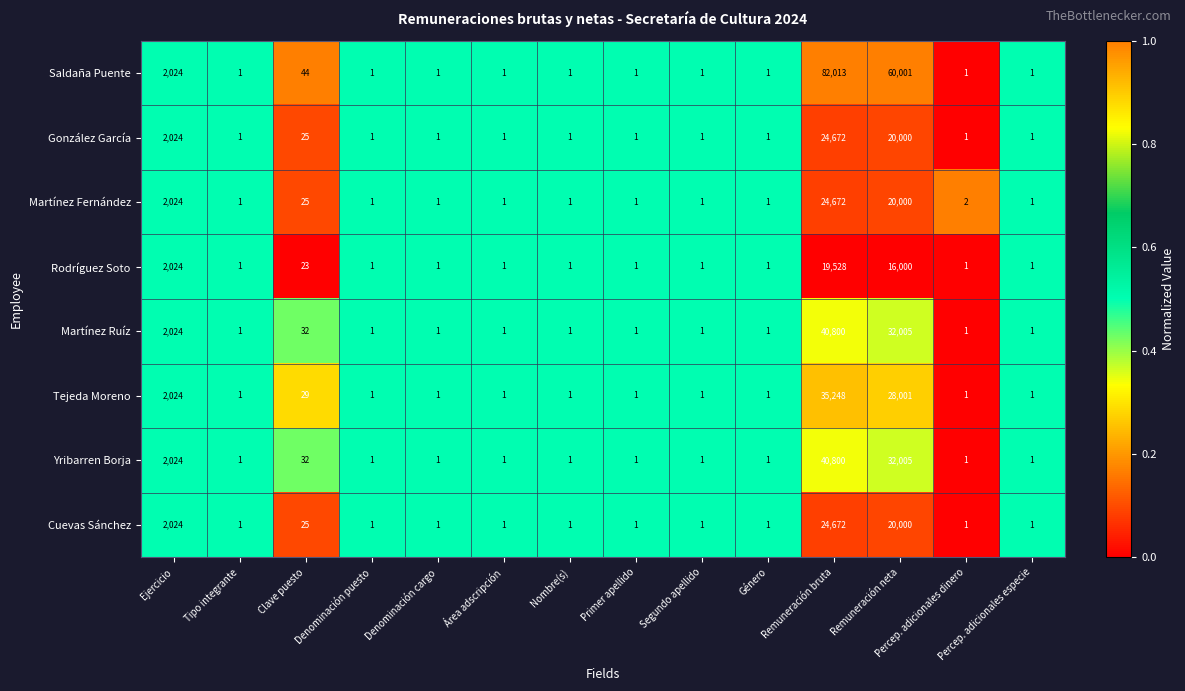

What is the difference between the maximum and minimum values in the Rodríguez Soto series?

19527